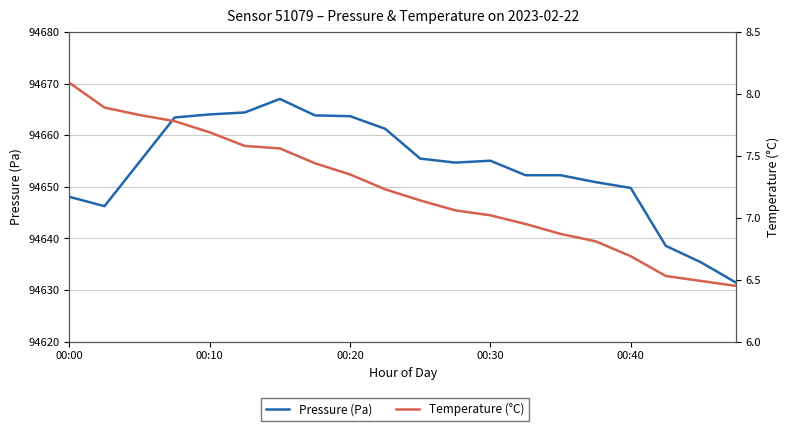

What is the sum of the Pressure (Pa) values at 16 and 18?

189285.2